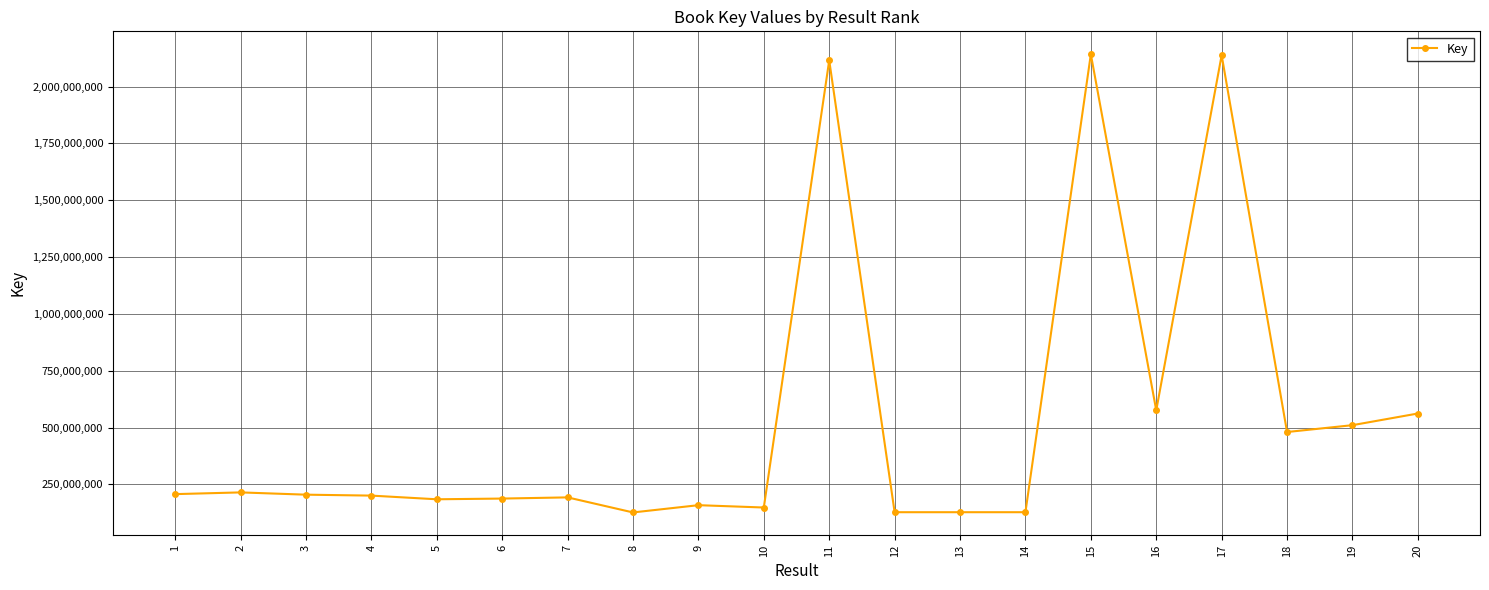

What is the value of the 20th point from the left?

561741234